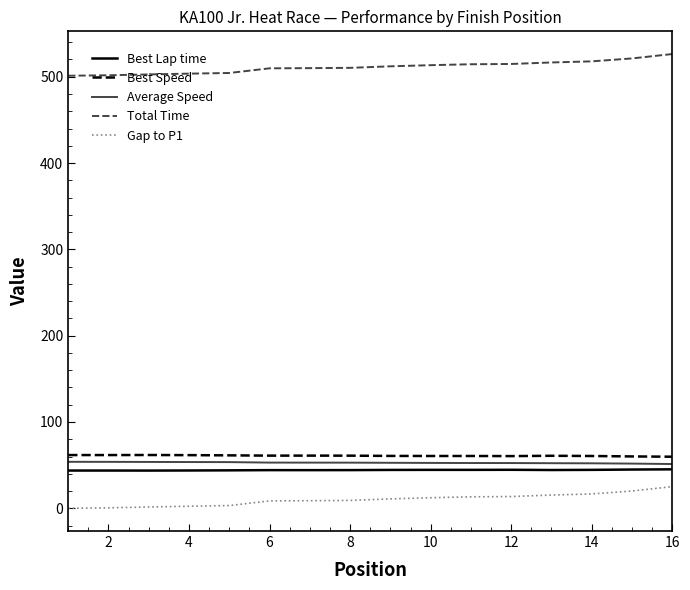

True or false: Total Time and Average Speed cross at least once.

False